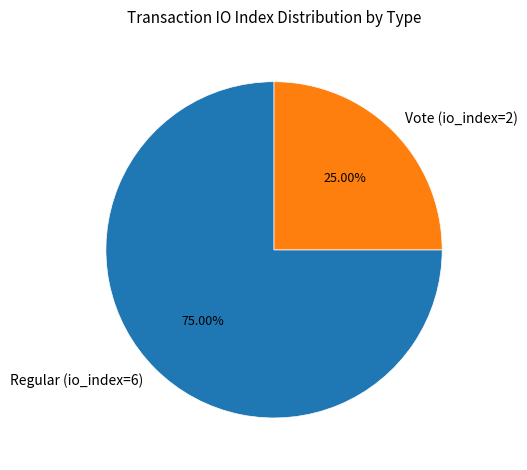

How many segments does this pie chart have?

2